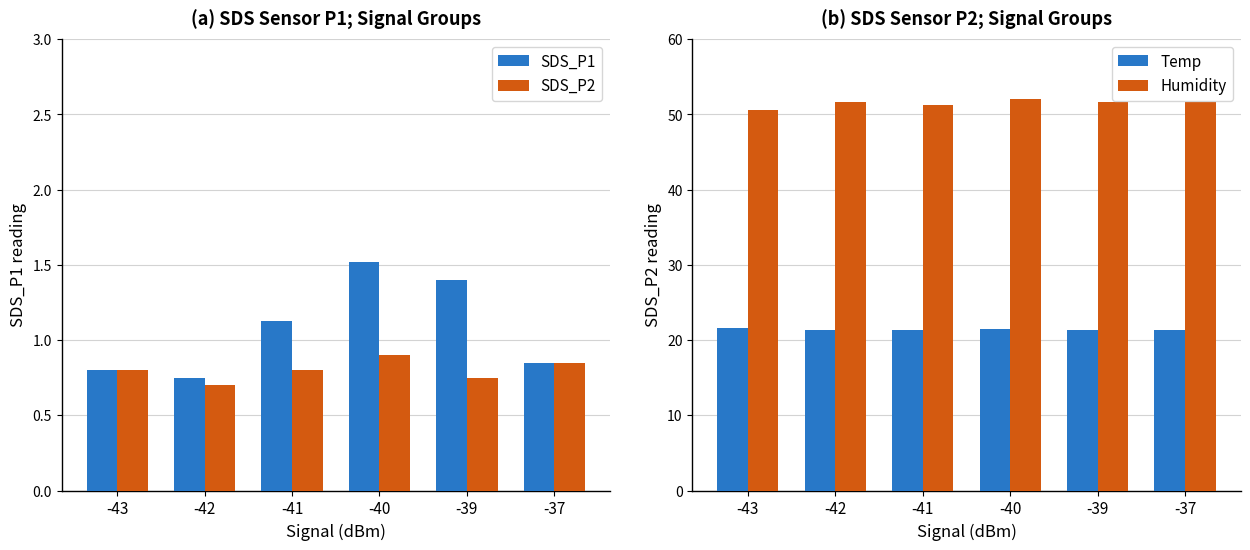

At how many categories does at least one series exceed 3?

6